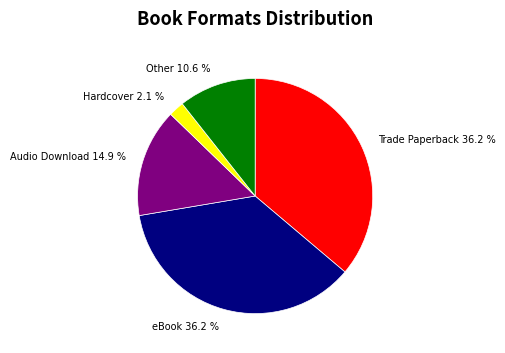

To the nearest percent, what percentage of the pie is Audio Download?

15%